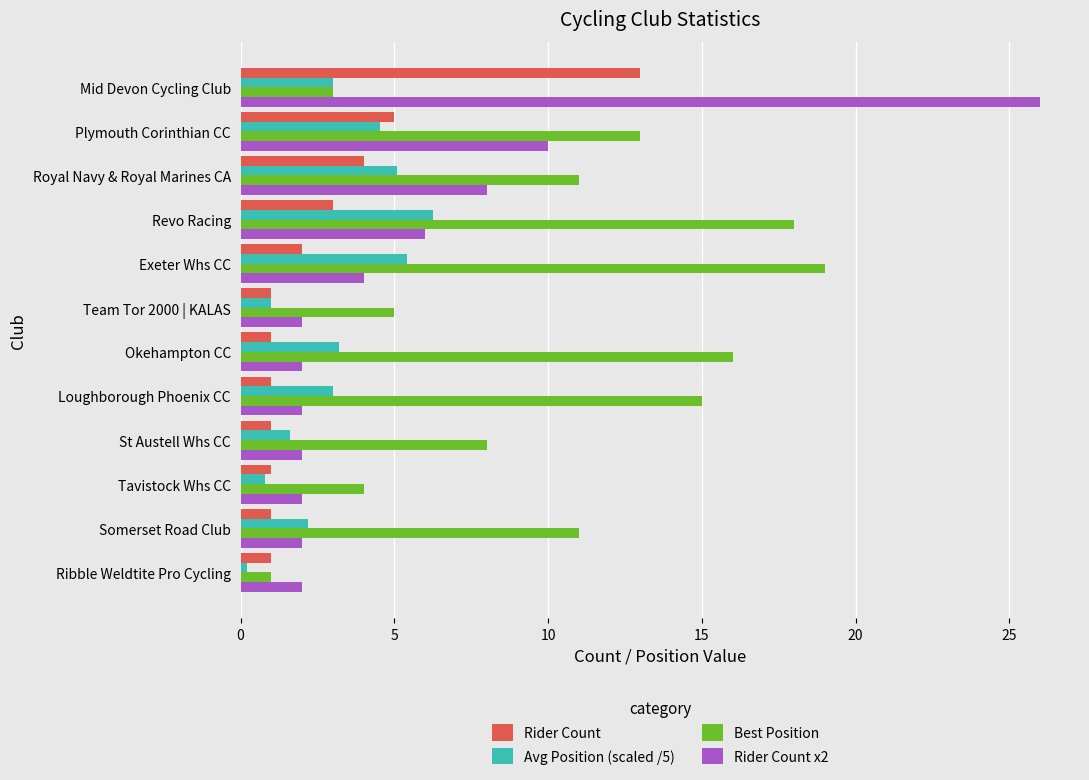

What is the maximum value for Rider Count?

13.0